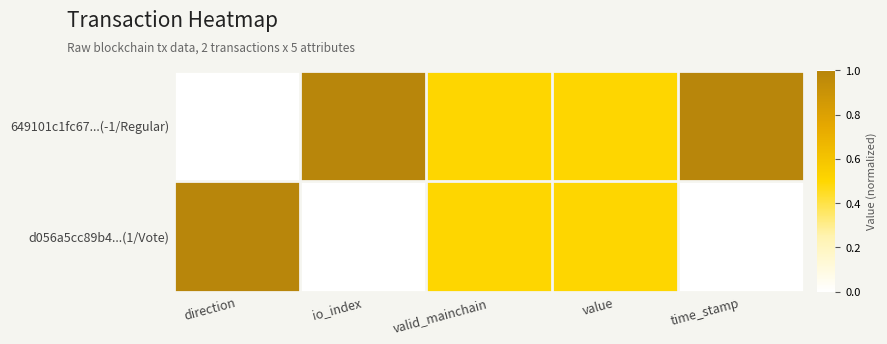

Reading right to left, list all the values displayed in this chart.

649101c1fc67...(-1/Regular): time_stamp=1.0	value=0.5	valid_mainchain=0.5	io_index=1.0	direction=0.0
d056a5cc89b4...(1/Vote): time_stamp=0.0	value=0.5	valid_mainchain=0.5	io_index=0.0	direction=1.0